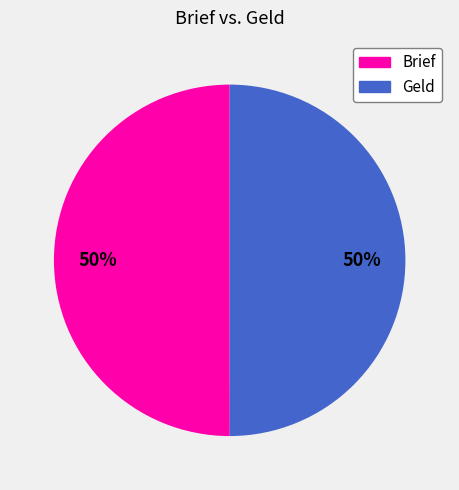

Is it true that Brief is 43% of the pie?

False